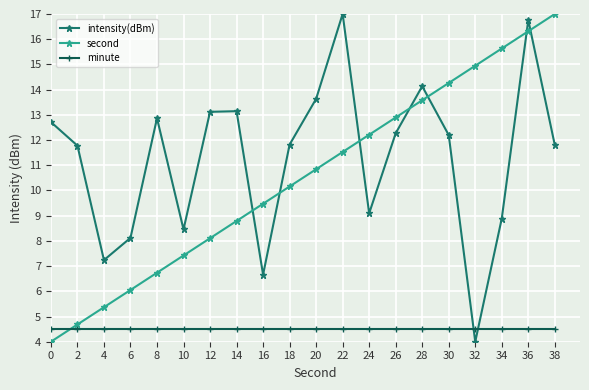

What is the total value across all series at 18?

26.5